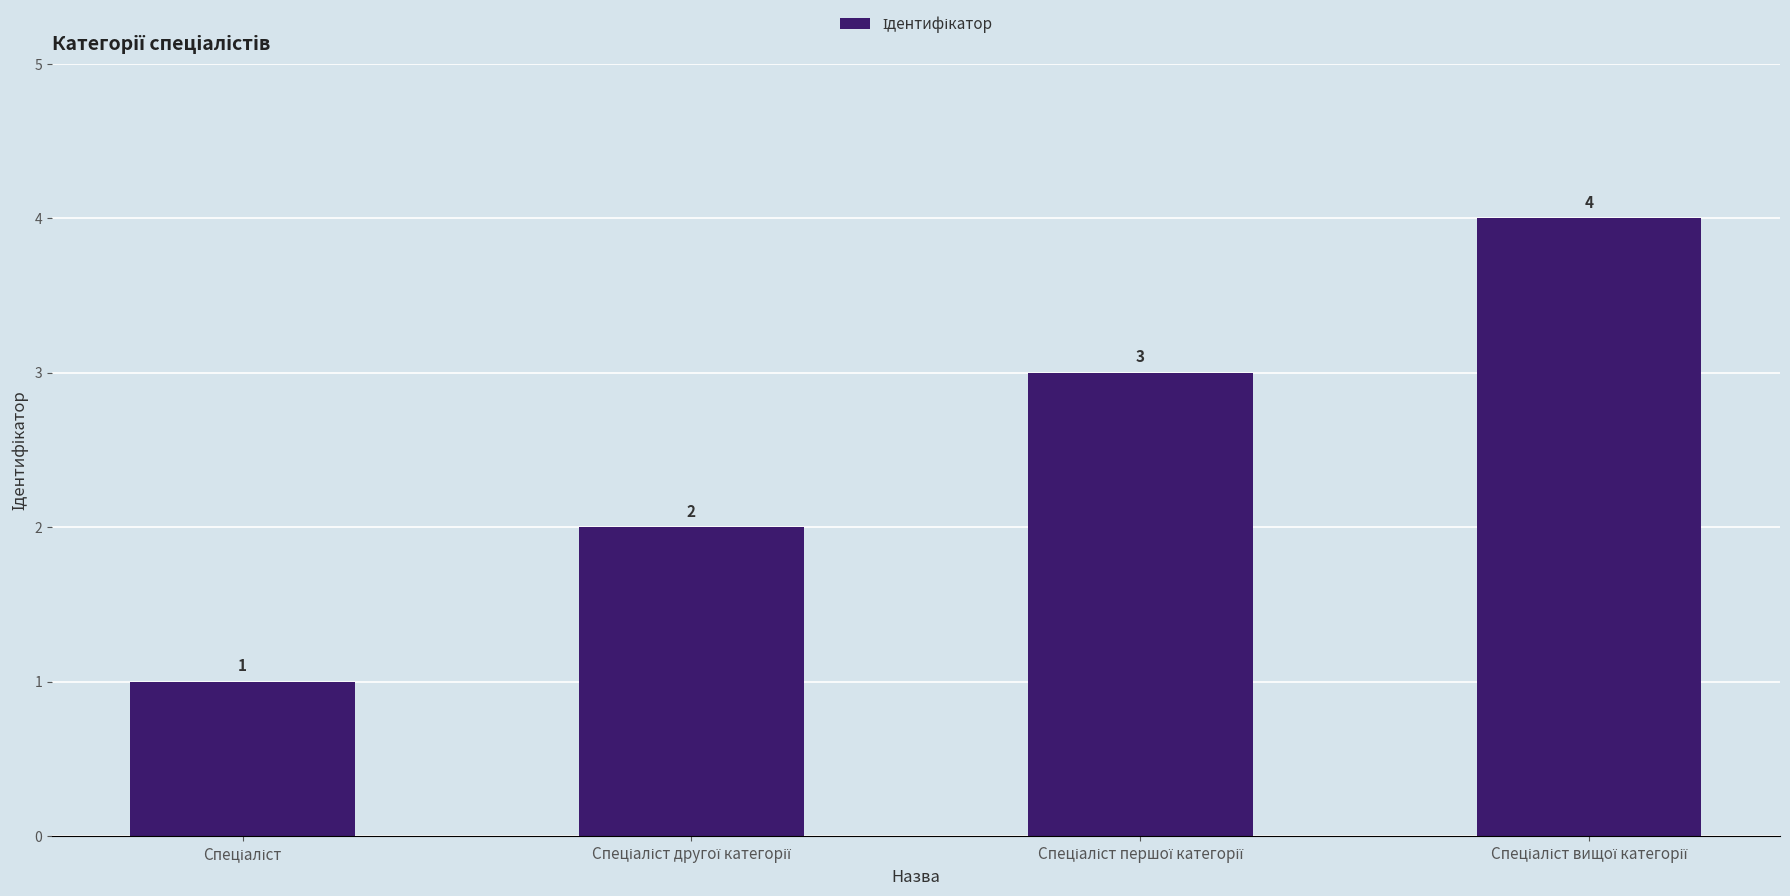

Reading left to right, extract all data points from this chart.

1	2	3	4